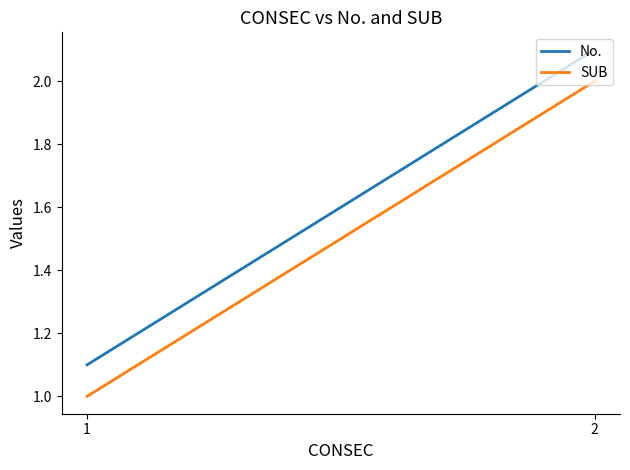

Rank the series by their maximum value, from lowest to highest.

SUB, No.